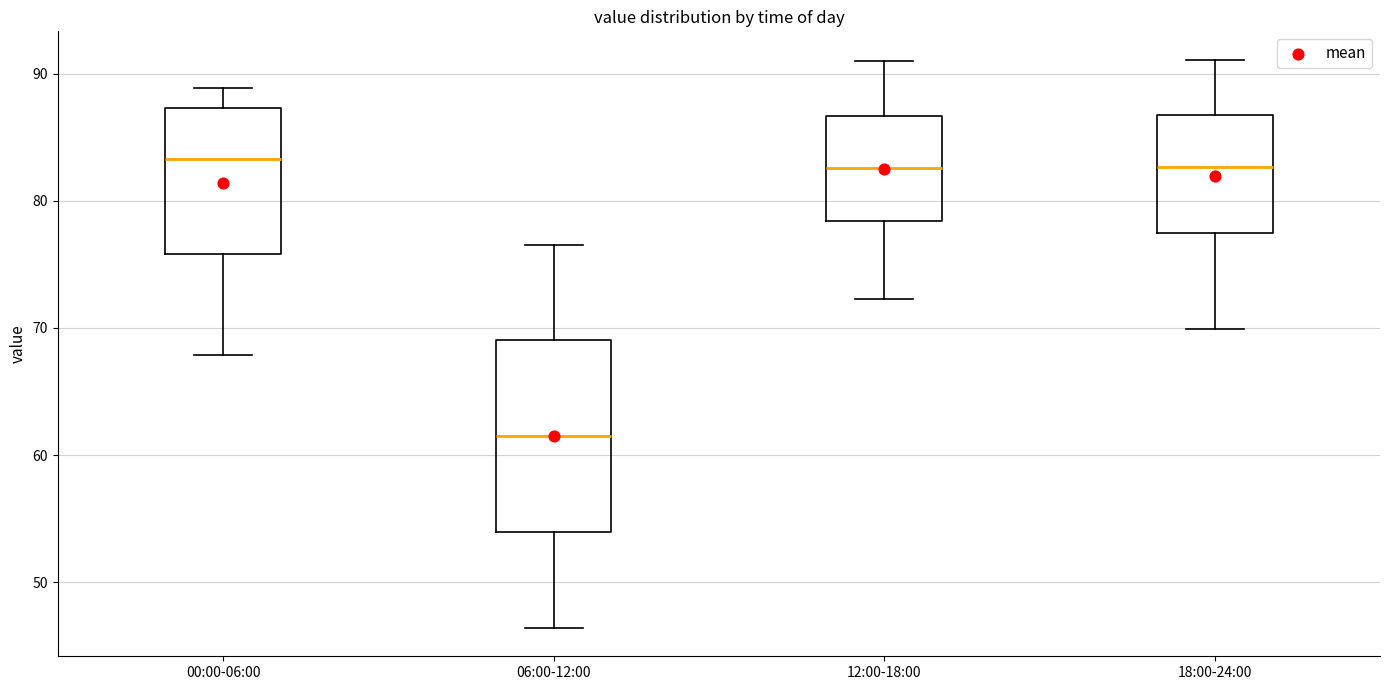

Reading left to right, transcribe this box plot: for each box, give where its median line is, the range the box spans, and where its two whiskers end, as read against the y-axis. The values are not printed on the chart, so give them approximately, as read against the axis.

00:00-06:00: median 83, box 76 to 87, whiskers 68 to 89
06:00-12:00: median 61, box 54 to 69, whiskers 46 to 77
12:00-18:00: median 83, box 78 to 87, whiskers 72 to 91
18:00-24:00: median 83, box 77 to 87, whiskers 70 to 91